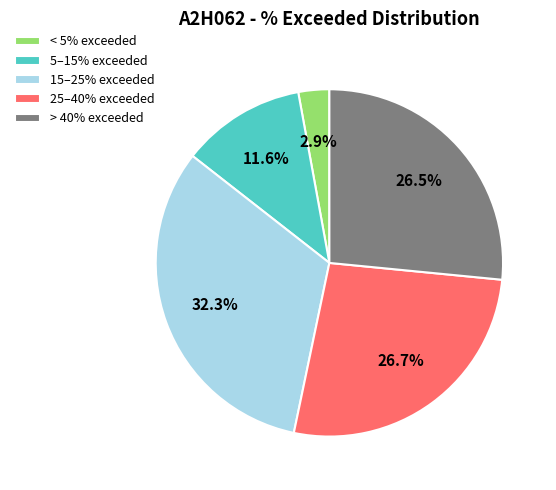

How many slices are in this pie chart?

5